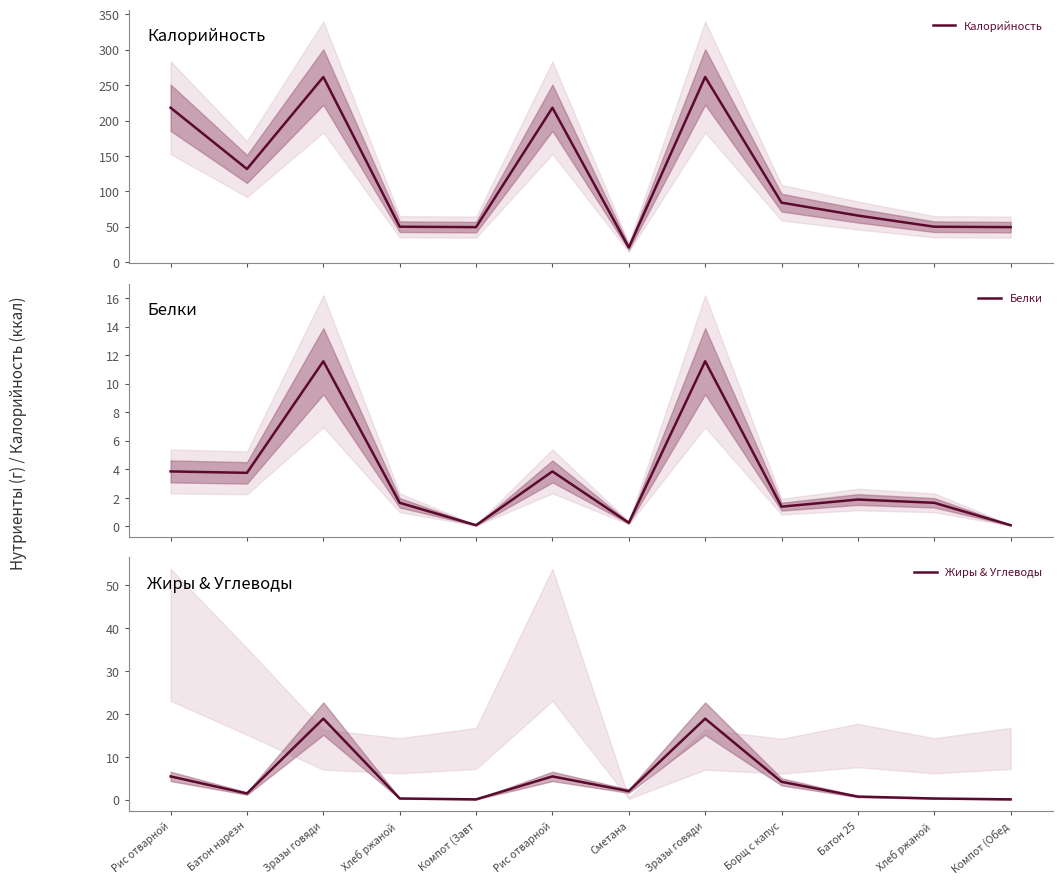

At which label does Калорийность reach its peak?

Зразы говяди